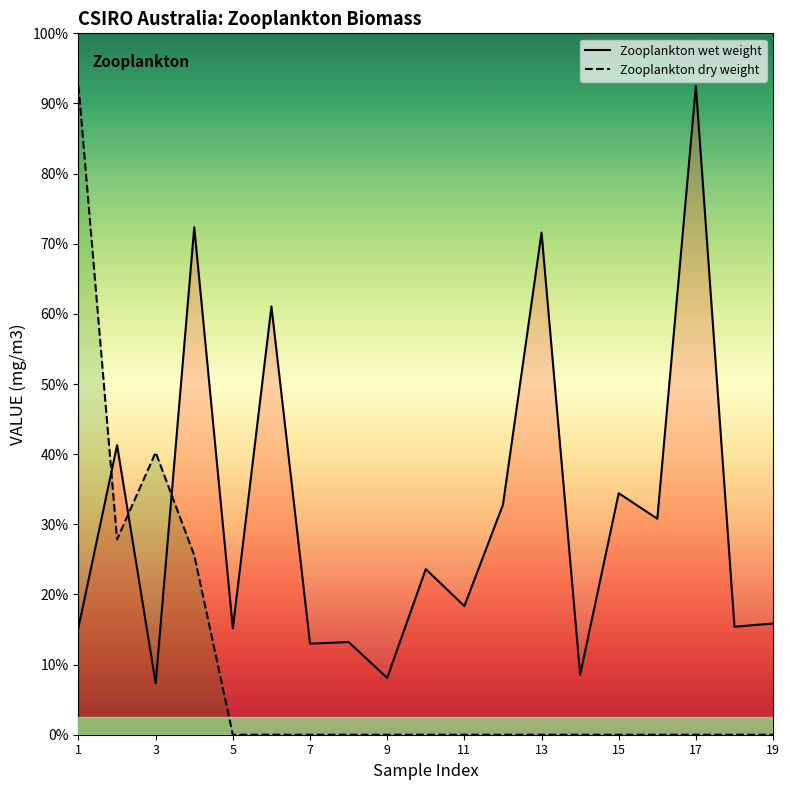

True or false: Zooplankton wet weight and Zooplankton dry weight intersect in this chart.

True